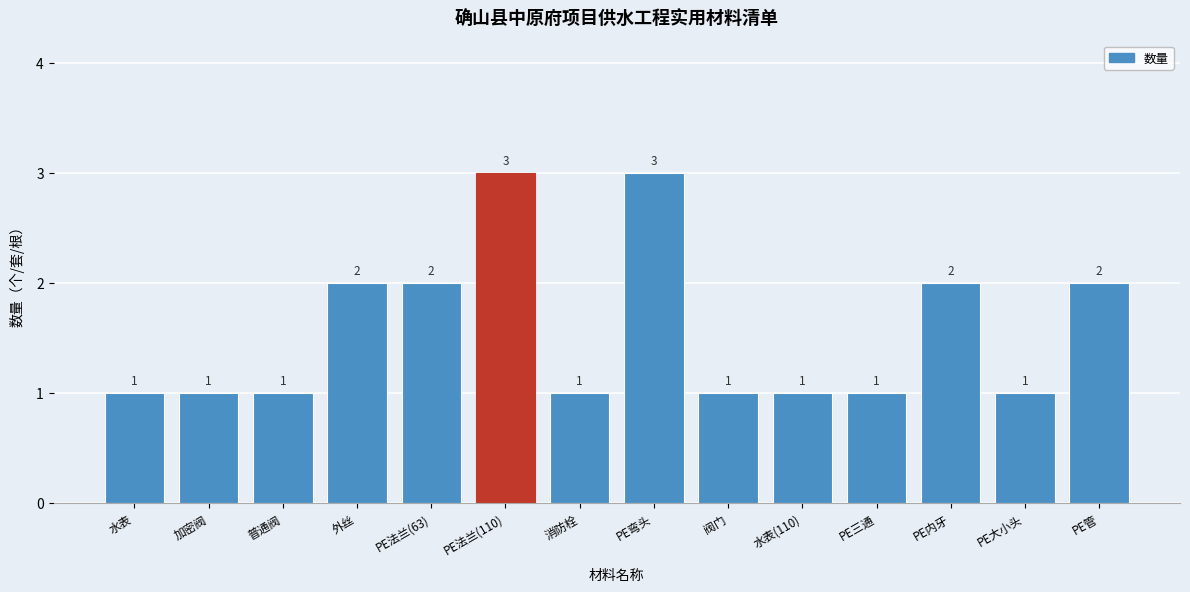

Reading left to right, list all the values displayed in this chart.

1	1	1	2	2	3	1	3	1	1	1	2	1	2